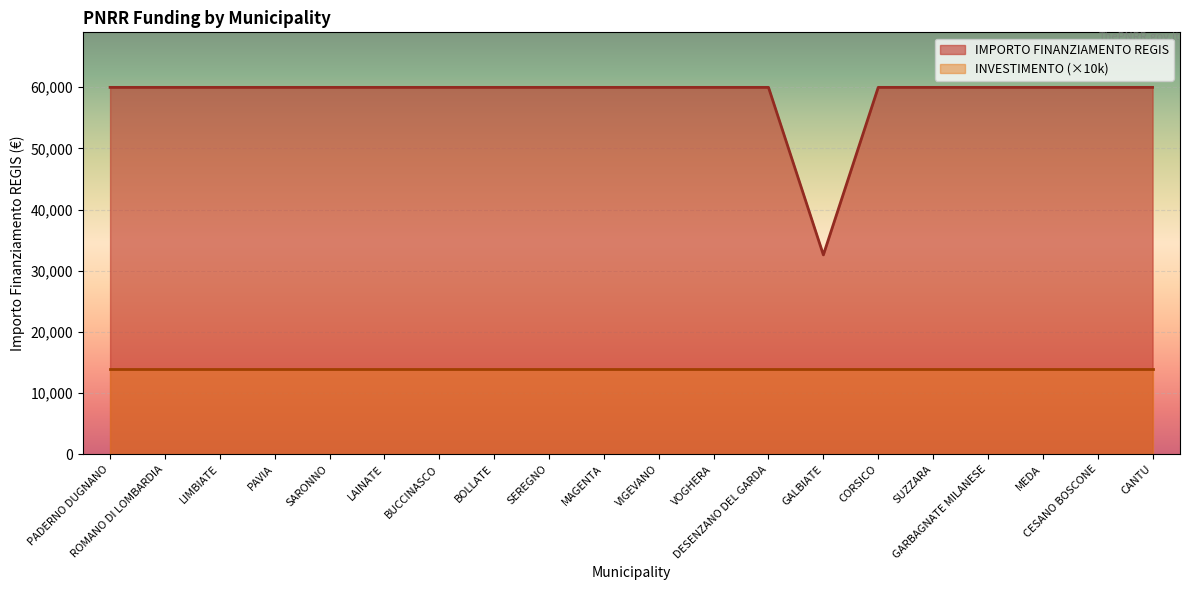

True or false: there are more than 2 points higher than both neighbors.

False